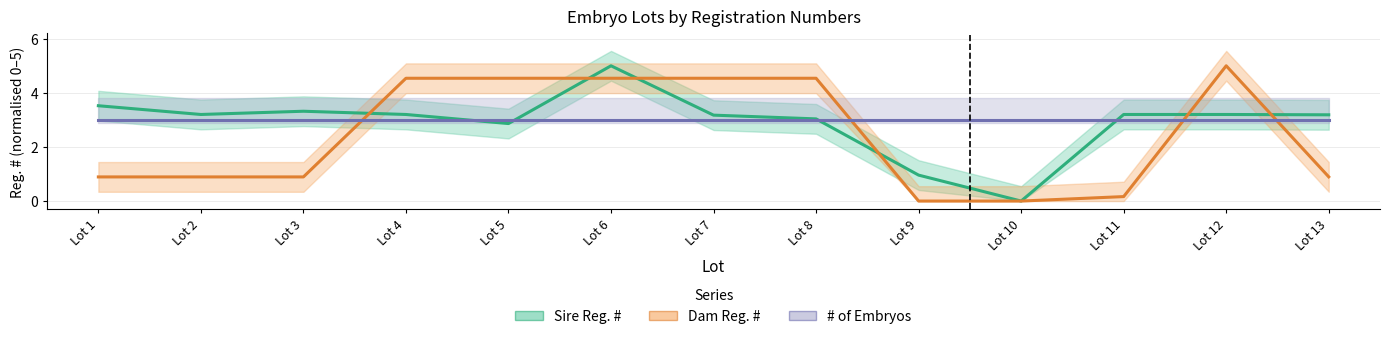

What is the sum of all Dam Reg. # values?

31.4